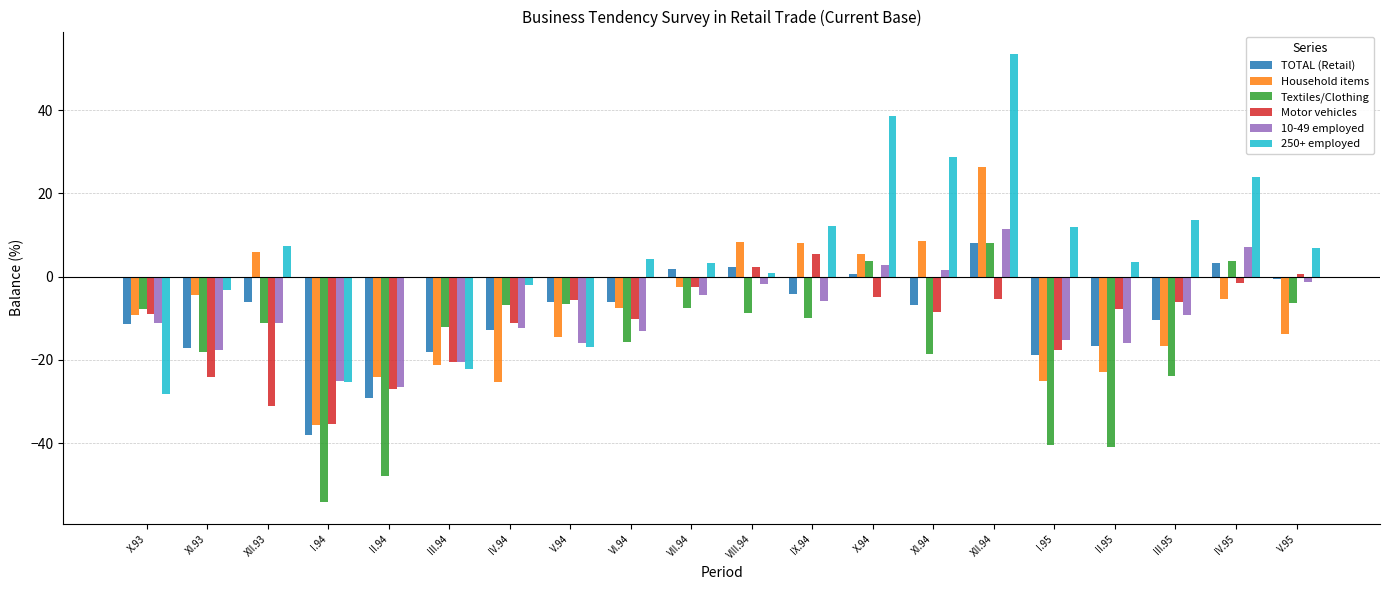

Between IV.94 and VII.94, which series saw the biggest shift?

Household items